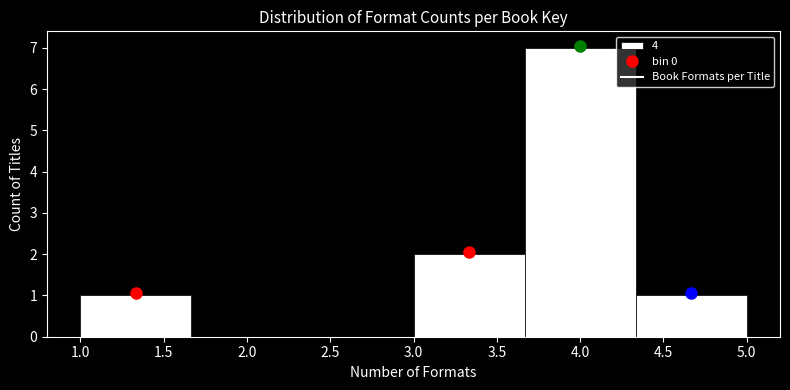

Reading left to right, transcribe this chart: for each bar, give the range it covers on the x-axis and its height. Neither the bar edges nor the heights are printed on the chart, so give them approximately, as read against the axes.

1.00 to 1.65: 1
1.65 to 2.35: 0
2.35 to 3.00: 0
3.00 to 3.65: 2
3.65 to 4.35: 7
4.35 to 5.00: 1